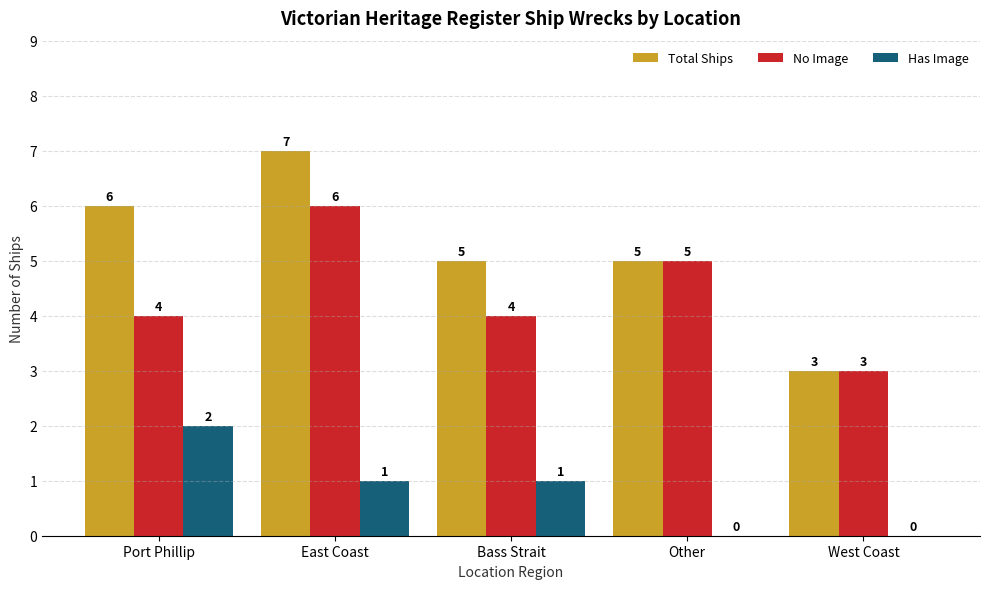

What value does the Has Image series have at East Coast?

1